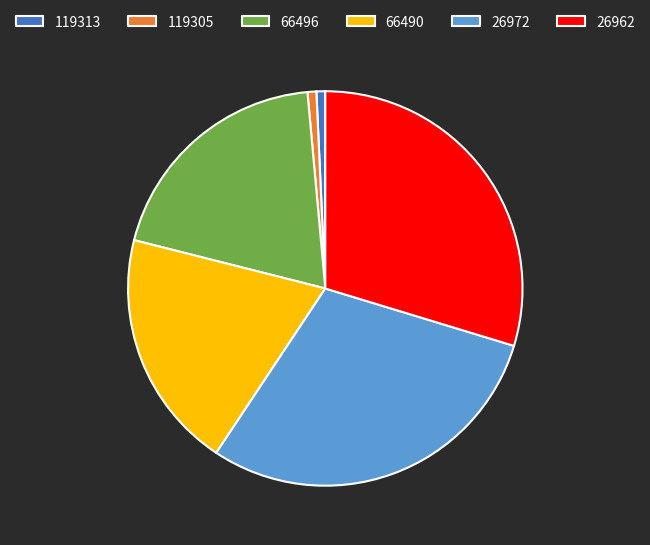

Combined, do 66496 and 119305 account for over 50%?

No